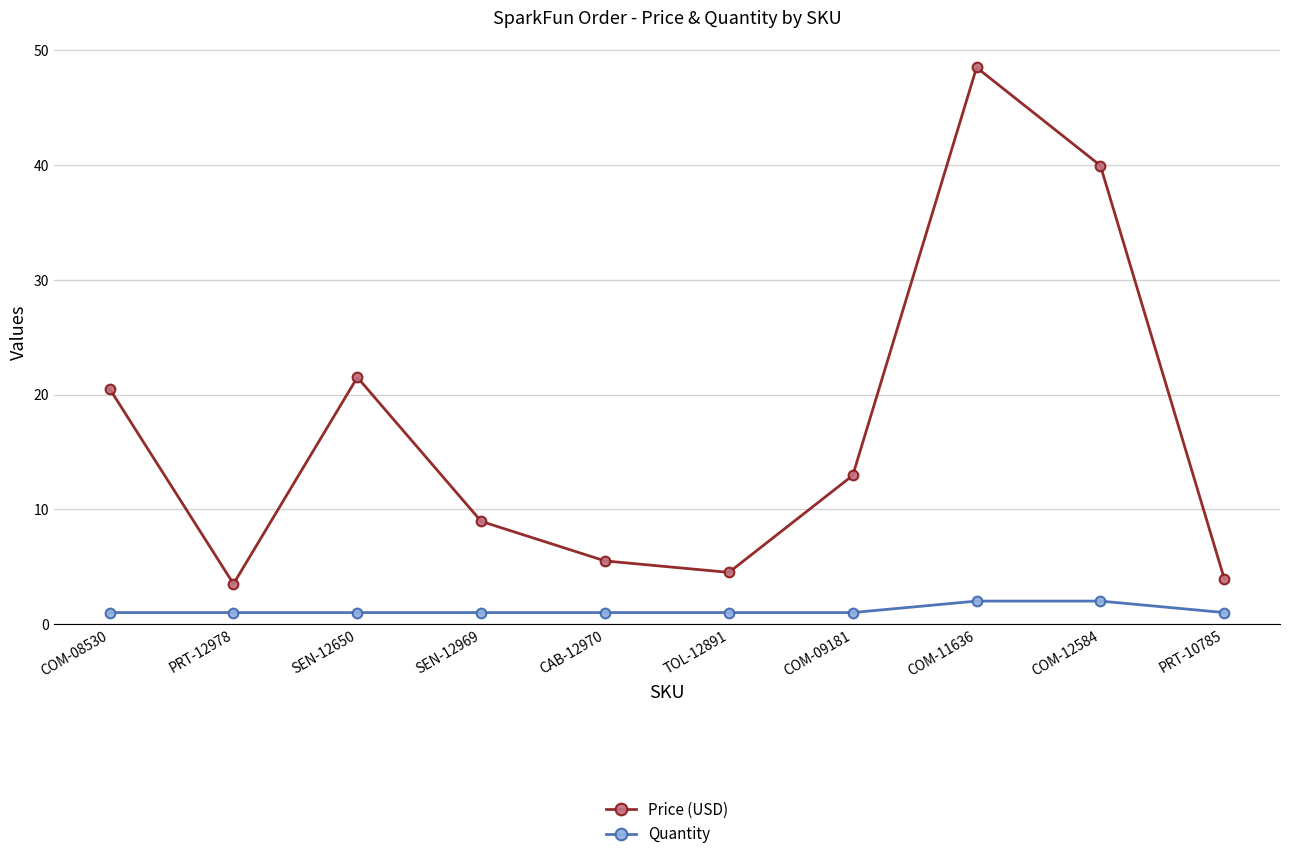

True or false: Price (USD) has more than 0 points higher than both neighbors.

True